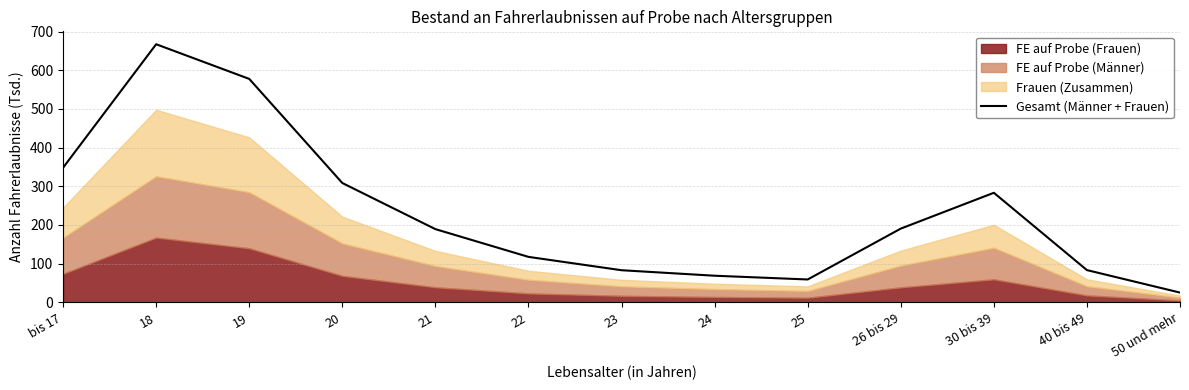

At which category does the chart reach its minimum across all series?

50 und mehr